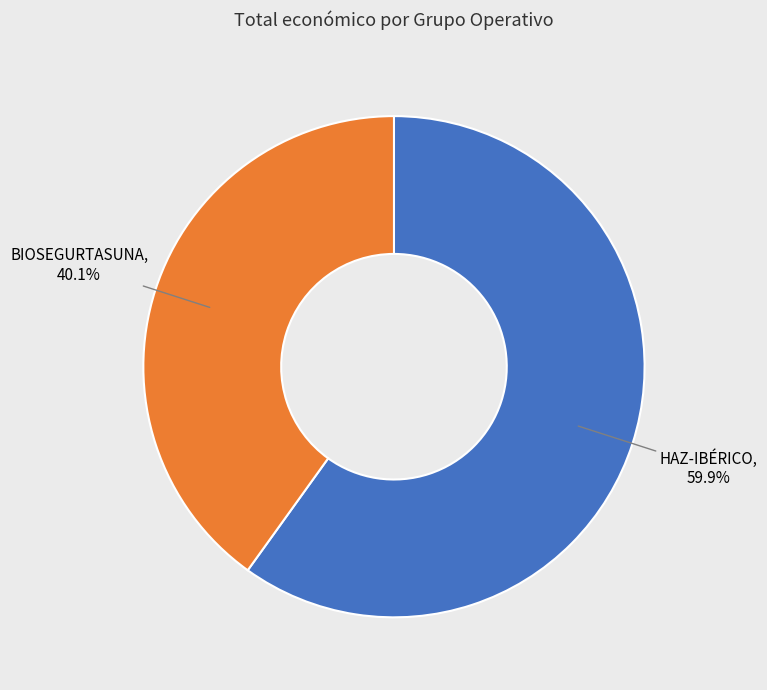

Is there any slice that represents more than half of the pie?

Yes